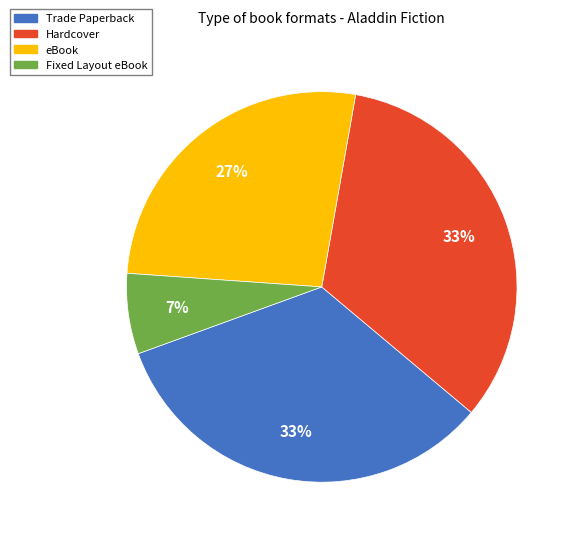

The Fixed Layout eBook slice represents 18% of the pie. True or false?

False